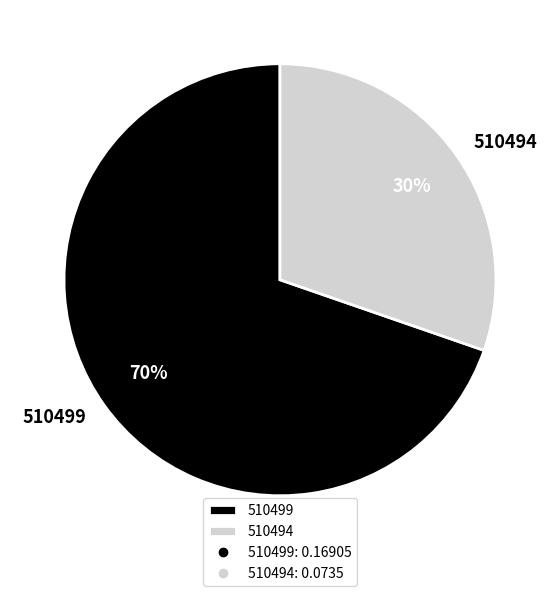

Is it true that 510499 is 70% of the pie?

True